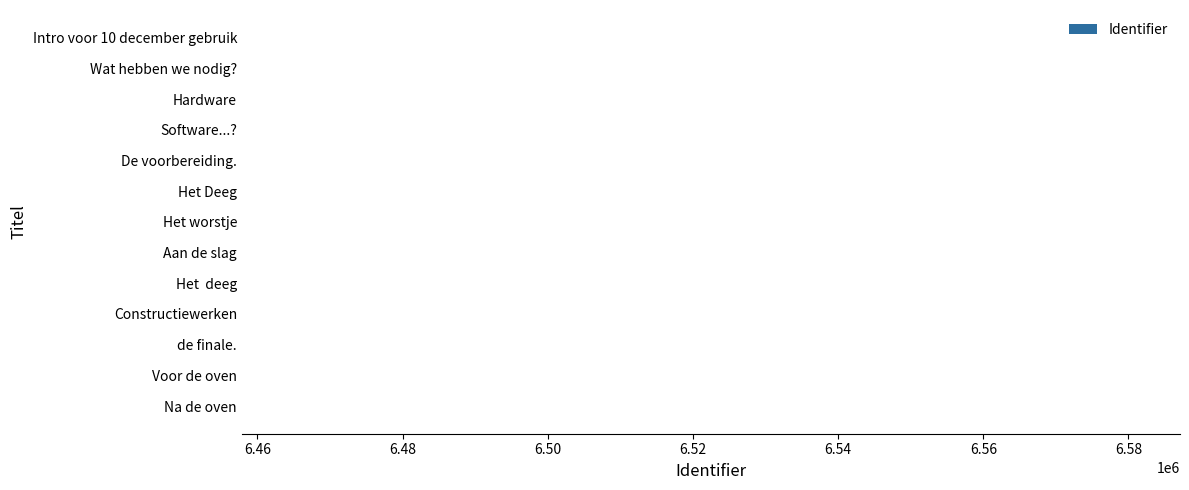

Is it true that the value at Intro voor 10 december gebruik is 11062426?

False